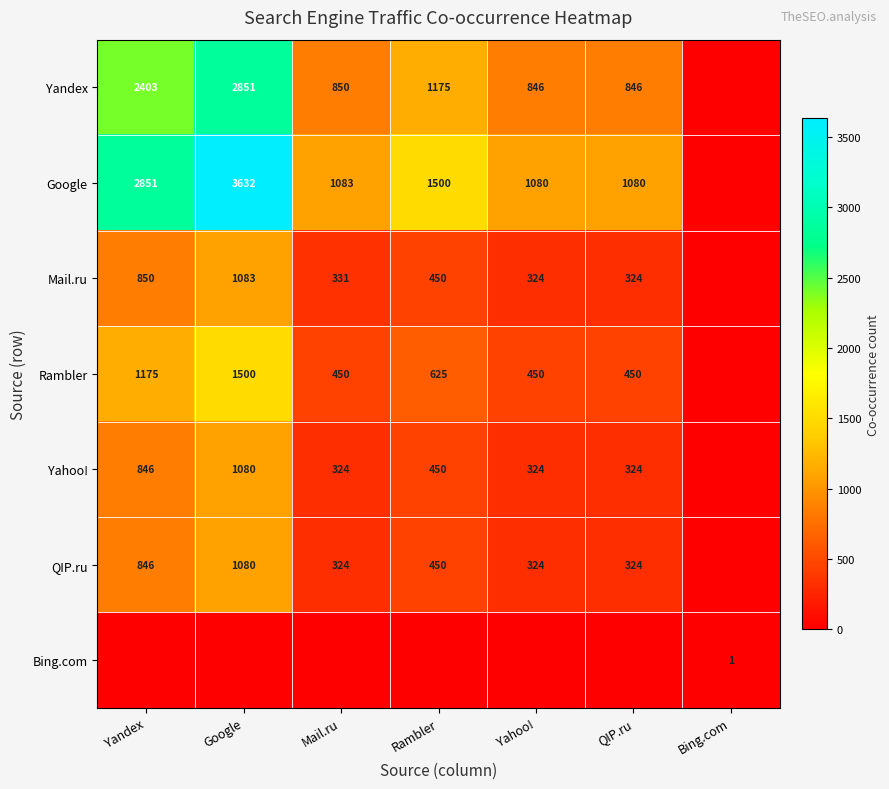

The Yahoo! series shows 1080 at Google. True or false?

True